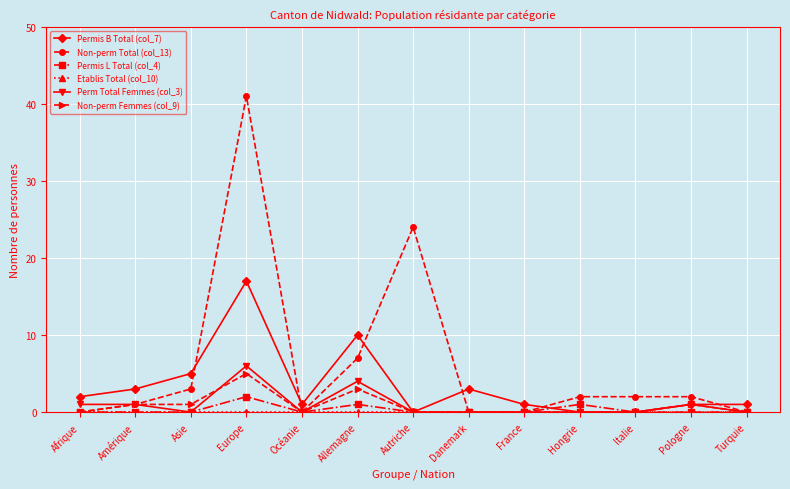

At which label does Non-perm Femmes (col_9) reach its peak?

Europe